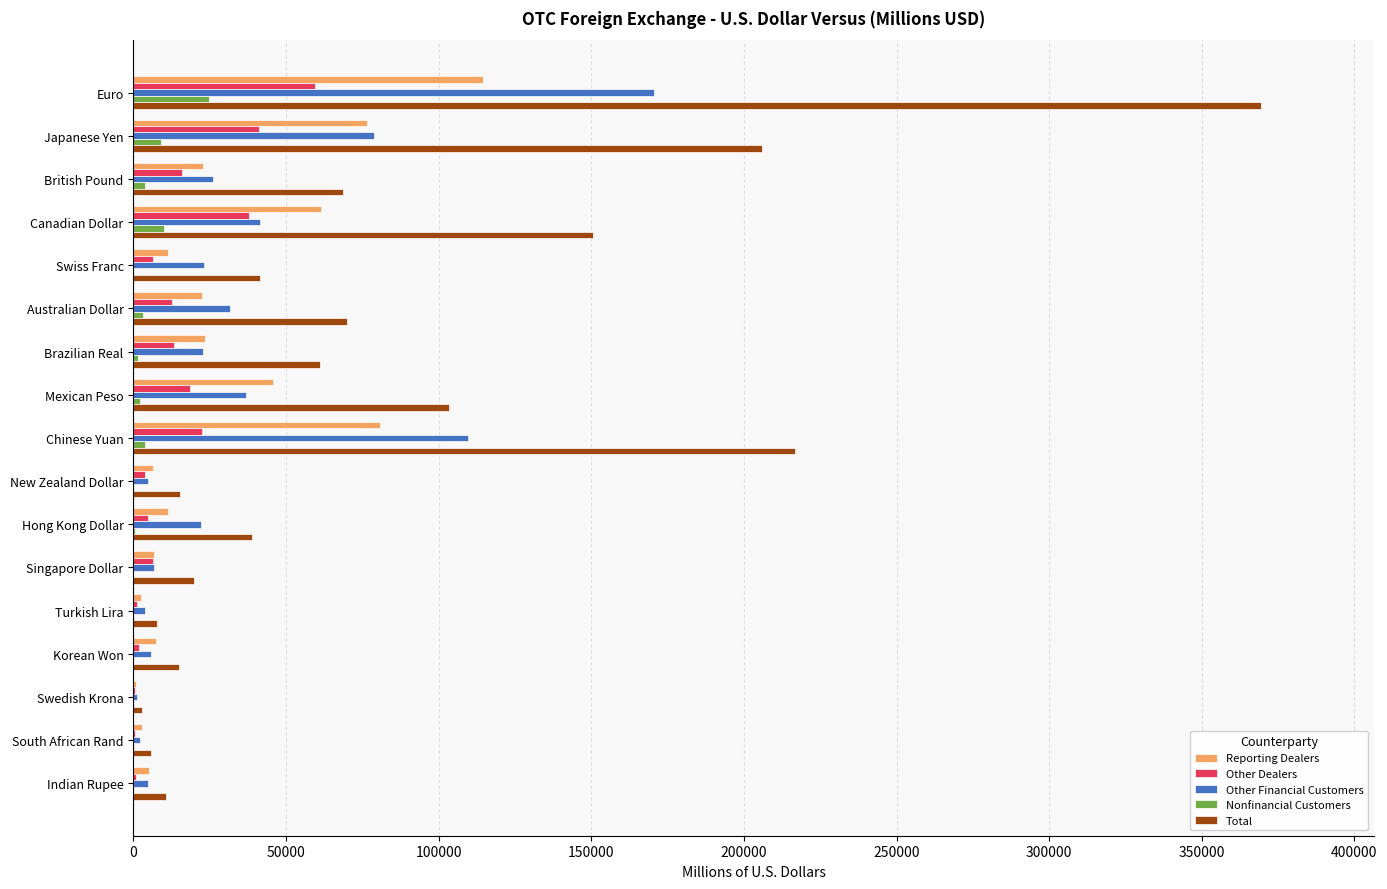

Which series changed the most between Swiss Franc and Chinese Yuan?

Total